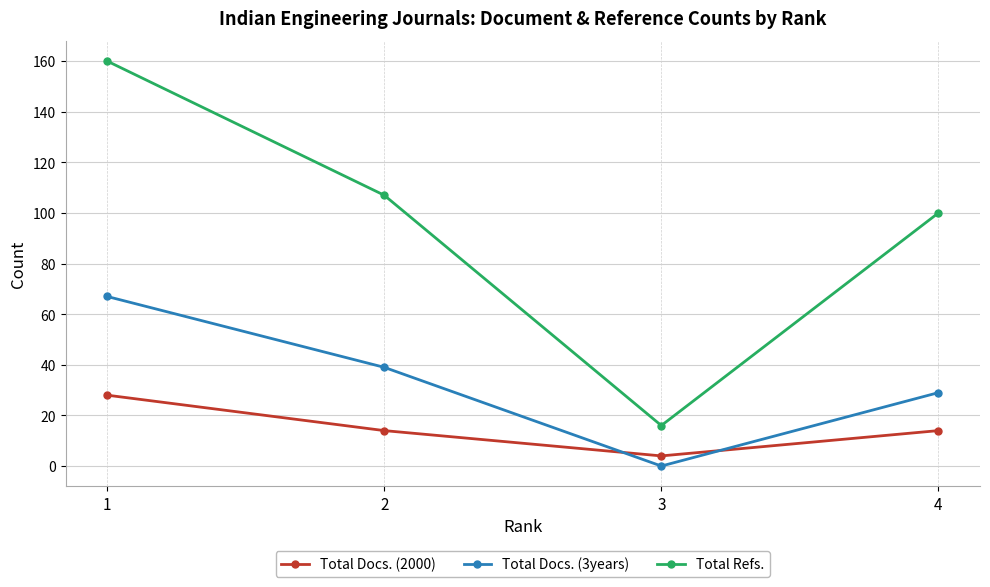

What are all the series names shown in the legend?

Total Docs. (2000), Total Docs. (3years), Total Refs.